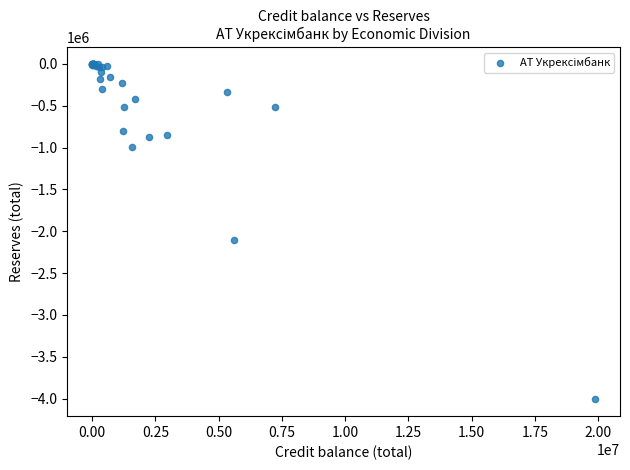

What Y value in the scatter plot is closest to -2003796?

-2103468.0